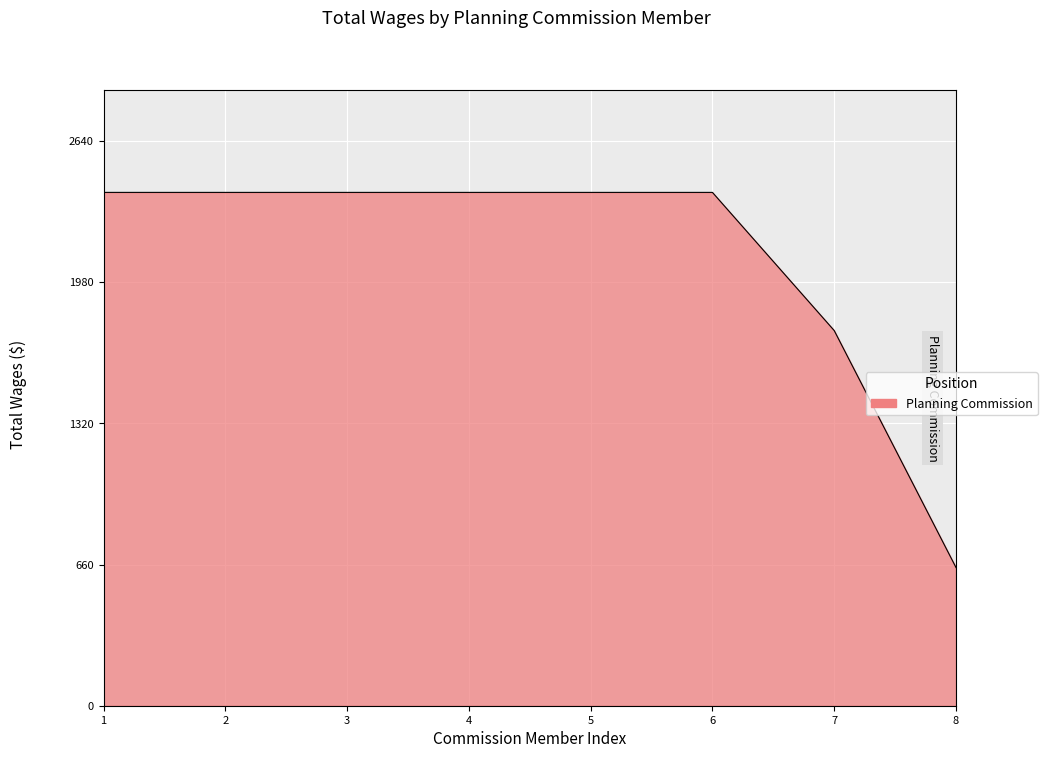

What is the approximate value at 4, to the nearest 10?

2400